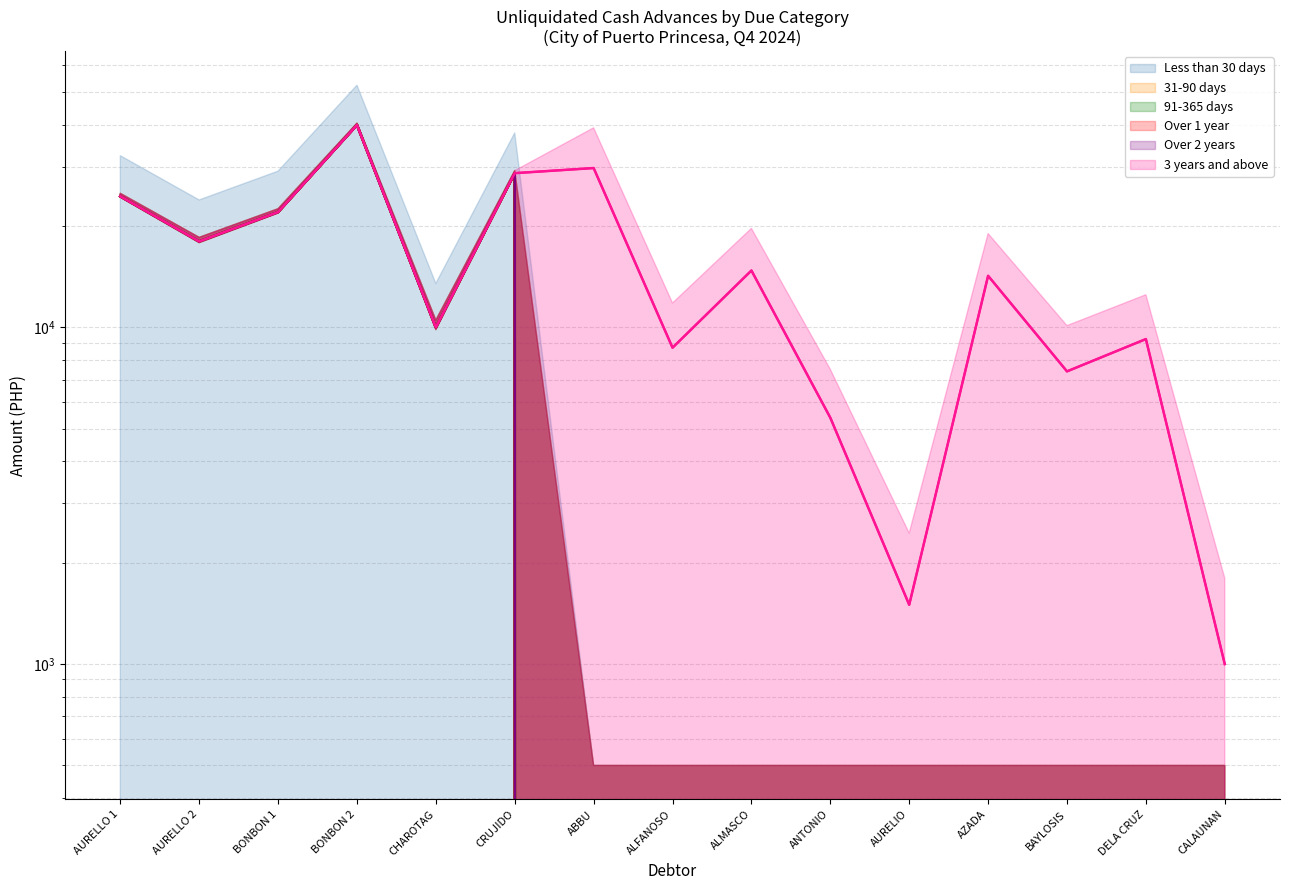

Reading right to left, extract all data points from this chart.

Less than 30 days: CALAUNAN=0	DELA CRUZ=0	BAYLOSIS=0	AZADA=0	AURELIO=0	ANTONIO=0	ALMASCO=0	ALFANOSO=0	ABBU=0	CRUJIDO=28700	CHAROTAG=10000	BONBON 2=39900	BONBON 1=22000	AURELLO 2=18000	AURELLO 1=24500
31-90 days: CALAUNAN=0	DELA CRUZ=0	BAYLOSIS=0	AZADA=0	AURELIO=0	ANTONIO=0	ALMASCO=0	ALFANOSO=0	ABBU=0	CRUJIDO=28700	CHAROTAG=10000	BONBON 2=39900	BONBON 1=22000	AURELLO 2=18000	AURELLO 1=24500
91-365 days: CALAUNAN=0	DELA CRUZ=0	BAYLOSIS=0	AZADA=0	AURELIO=0	ANTONIO=0	ALMASCO=0	ALFANOSO=0	ABBU=0	CRUJIDO=28700	CHAROTAG=10000	BONBON 2=39900	BONBON 1=22000	AURELLO 2=18000	AURELLO 1=24500
Over 1 year: CALAUNAN=0	DELA CRUZ=0	BAYLOSIS=0	AZADA=0	AURELIO=0	ANTONIO=0	ALMASCO=0	ALFANOSO=0	ABBU=0	CRUJIDO=28700	CHAROTAG=10000	BONBON 2=39900	BONBON 1=22000	AURELLO 2=18000	AURELLO 1=24500
Over 2 years: CALAUNAN=0	DELA CRUZ=0	BAYLOSIS=0	AZADA=0	AURELIO=0	ANTONIO=0	ALMASCO=0	ALFANOSO=0	ABBU=0	CRUJIDO=28700	CHAROTAG=10000	BONBON 2=39900	BONBON 1=22000	AURELLO 2=18000	AURELLO 1=24500
3 years and above: CALAUNAN=1000	DELA CRUZ=9230	BAYLOSIS=7400	AZADA=14226	AURELIO=1500	ANTONIO=5390	ALMASCO=14751	ALFANOSO=8700	ABBU=29721	CRUJIDO=28700	CHAROTAG=10000	BONBON 2=39900	BONBON 1=22000	AURELLO 2=18000	AURELLO 1=24500